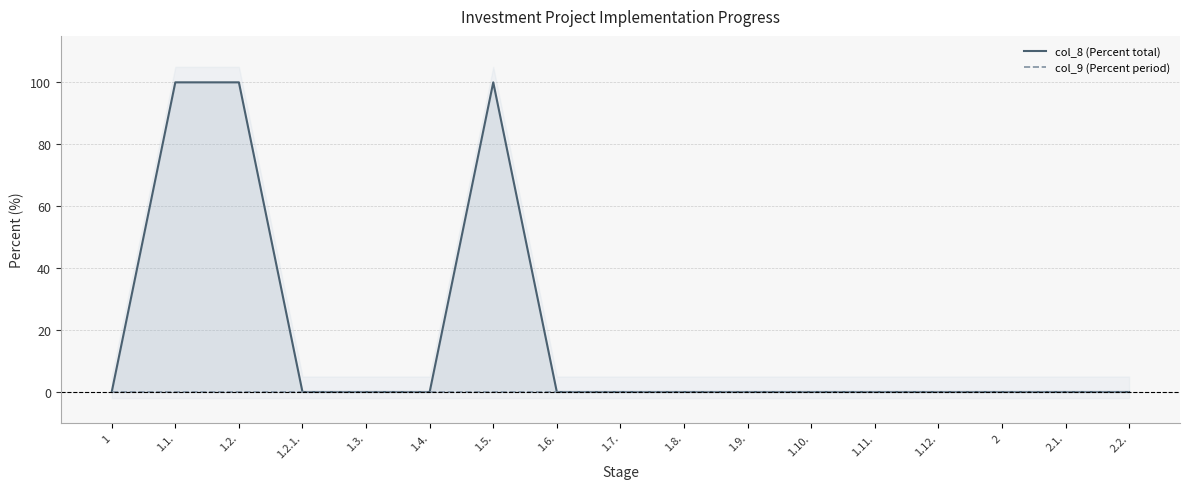

True or false: col_8 (Percent total) has more than 1 points higher than both neighbors.

False